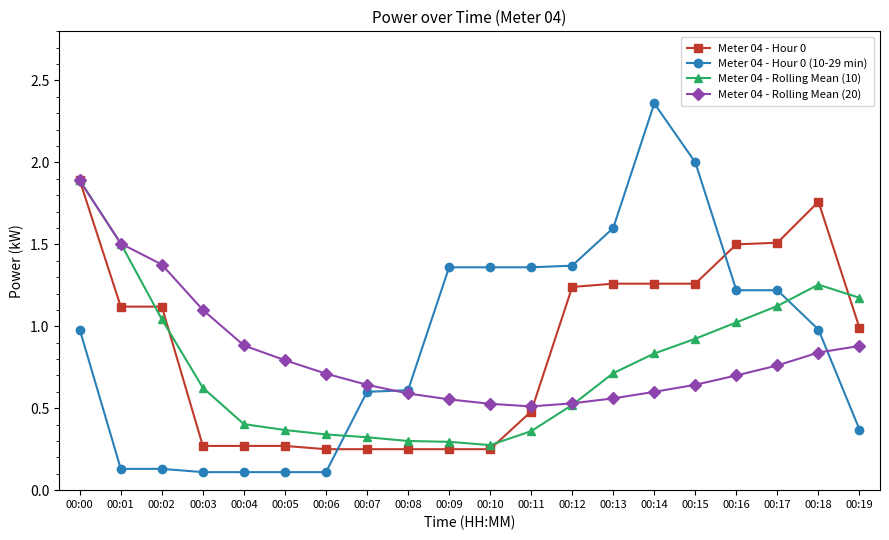

True or false: Meter 04 - Hour 0 (10-29 min) has more than 0 points higher than both neighbors.

True